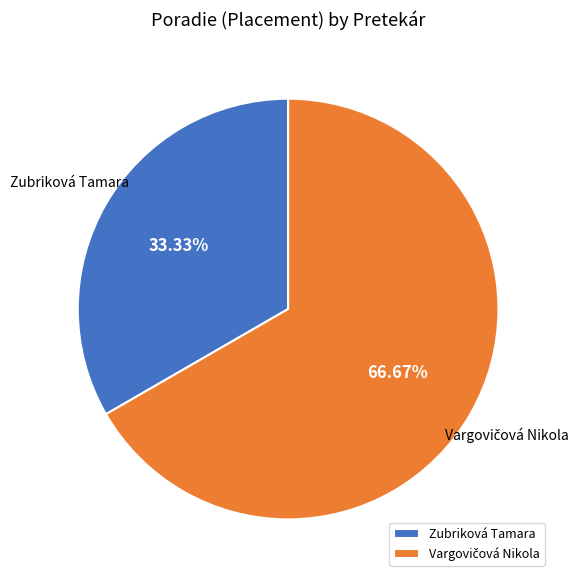

To the nearest percent, what is the difference between the largest and smallest slice percentages?

33%